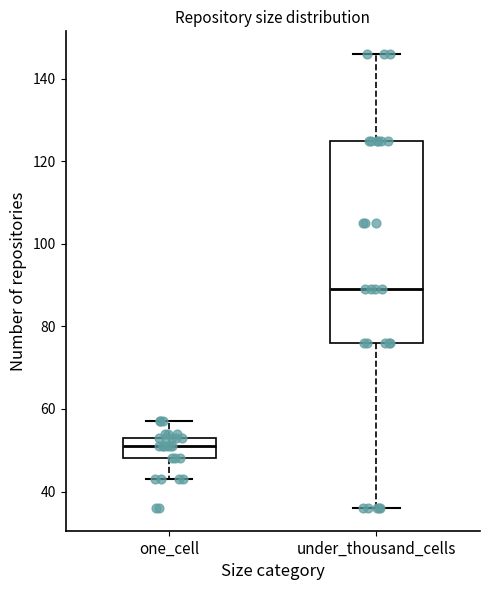

Where does the upper whisker of the box for under_thousand_cells end on the y-axis? The values are not printed on the chart, so give them approximately, as read against the axis.

146